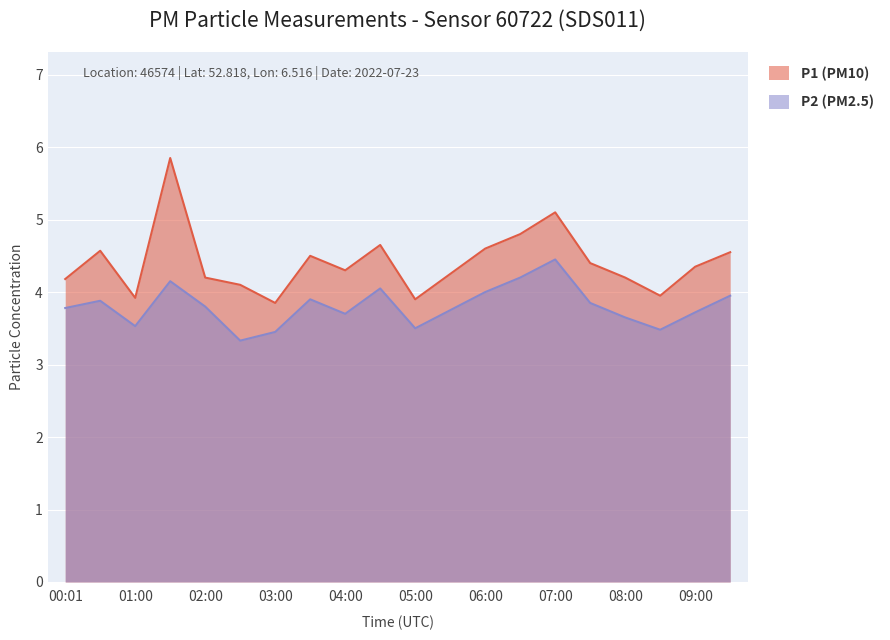

What is the label of the 5th point from the left?

02:00